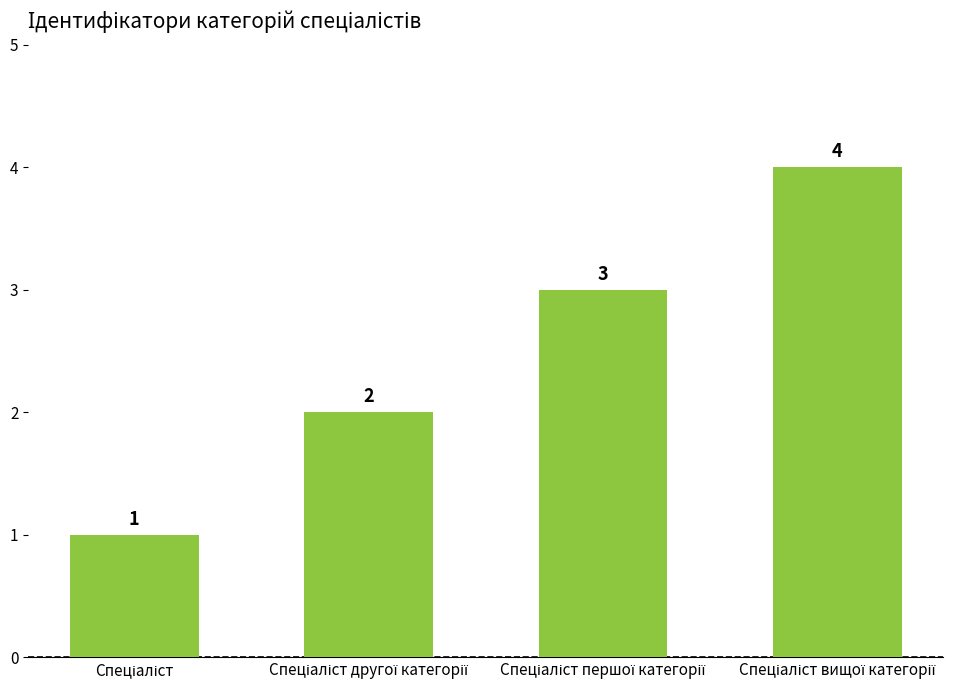

What is the difference between the maximum and minimum values?

3